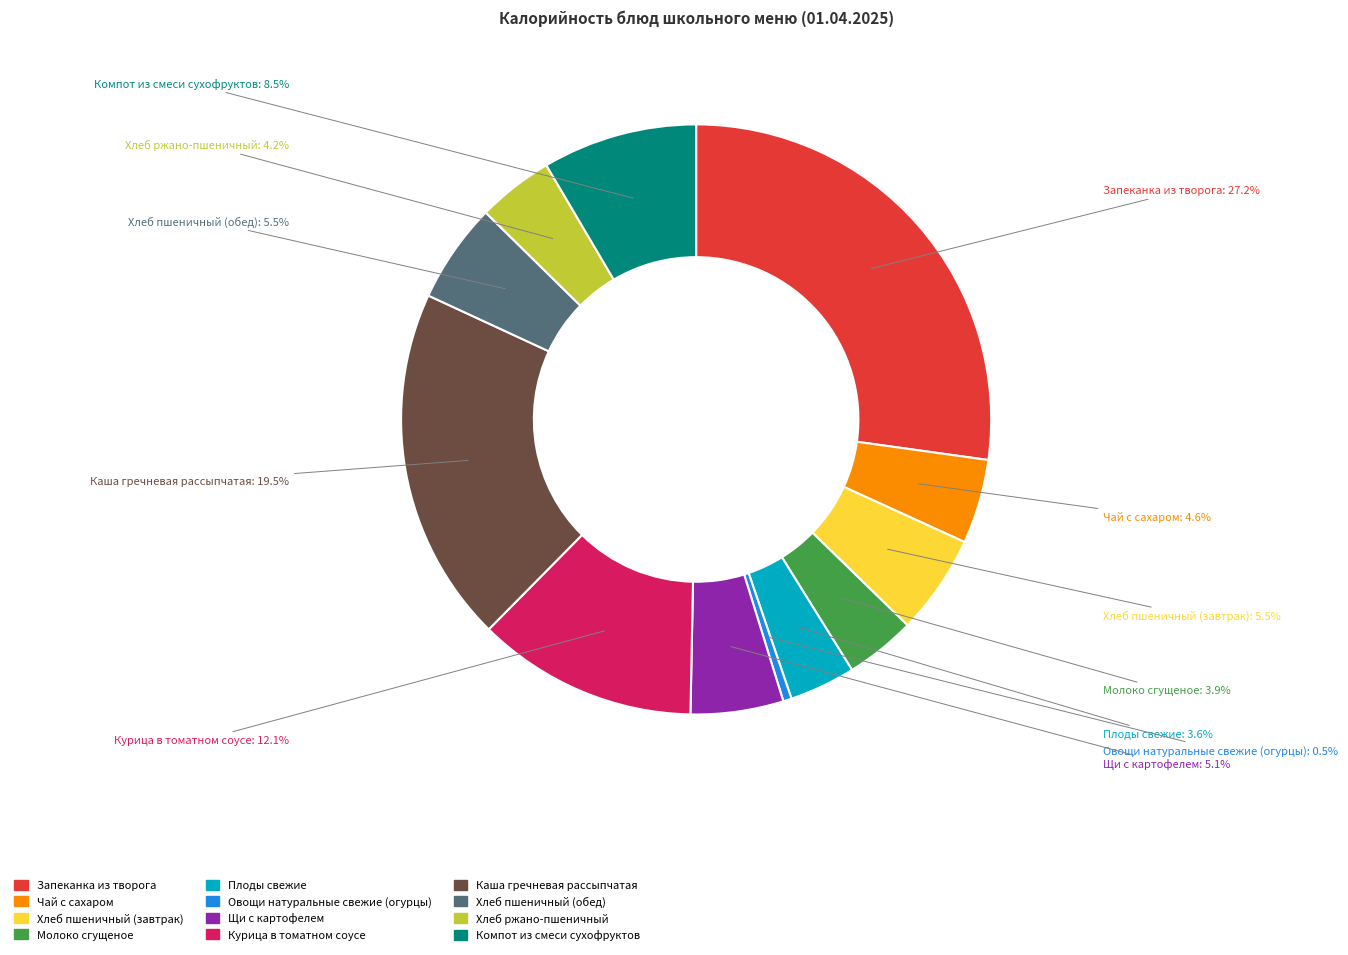

Is there any slice that represents more than half of the pie?

No